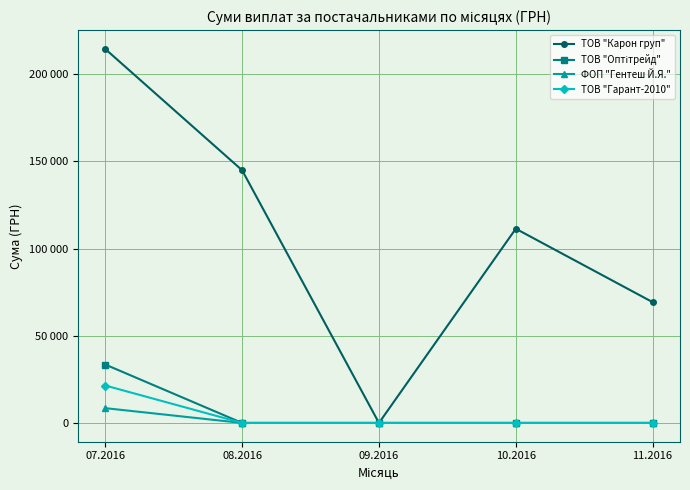

Is it true that ТОВ "Оптітрейд" equals 0.0 at 09.2016?

True